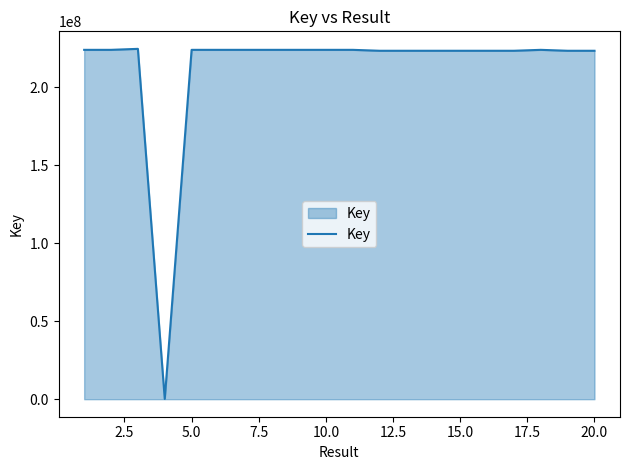

What is the maximum value shown in the chart?

224746879